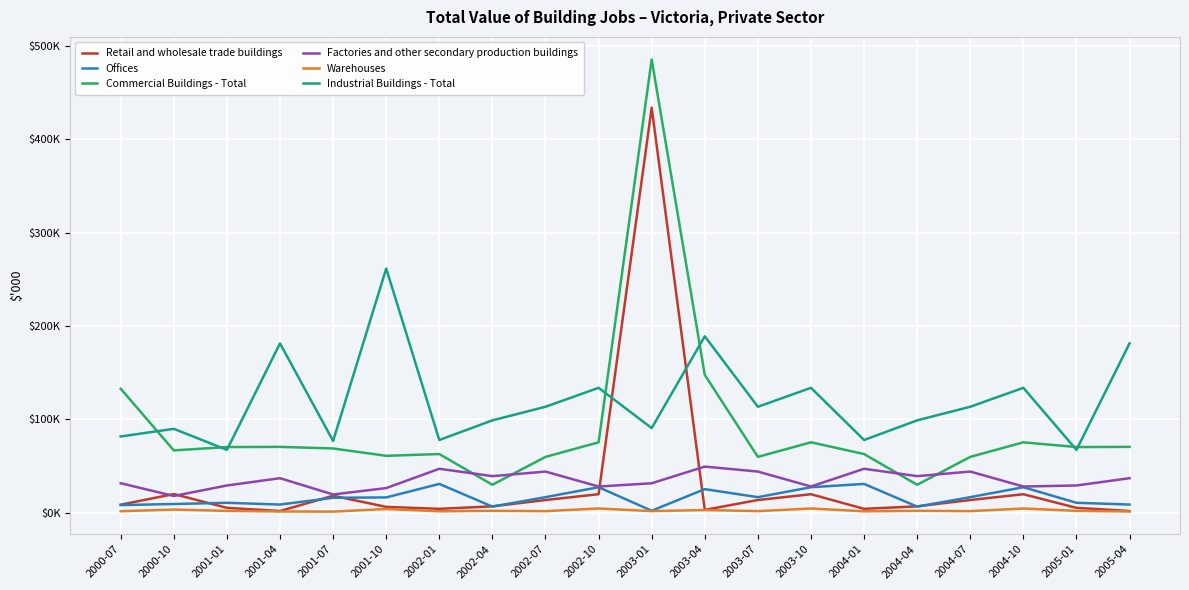

True or false: Warehouses and Commercial Buildings - Total cross at least once.

False